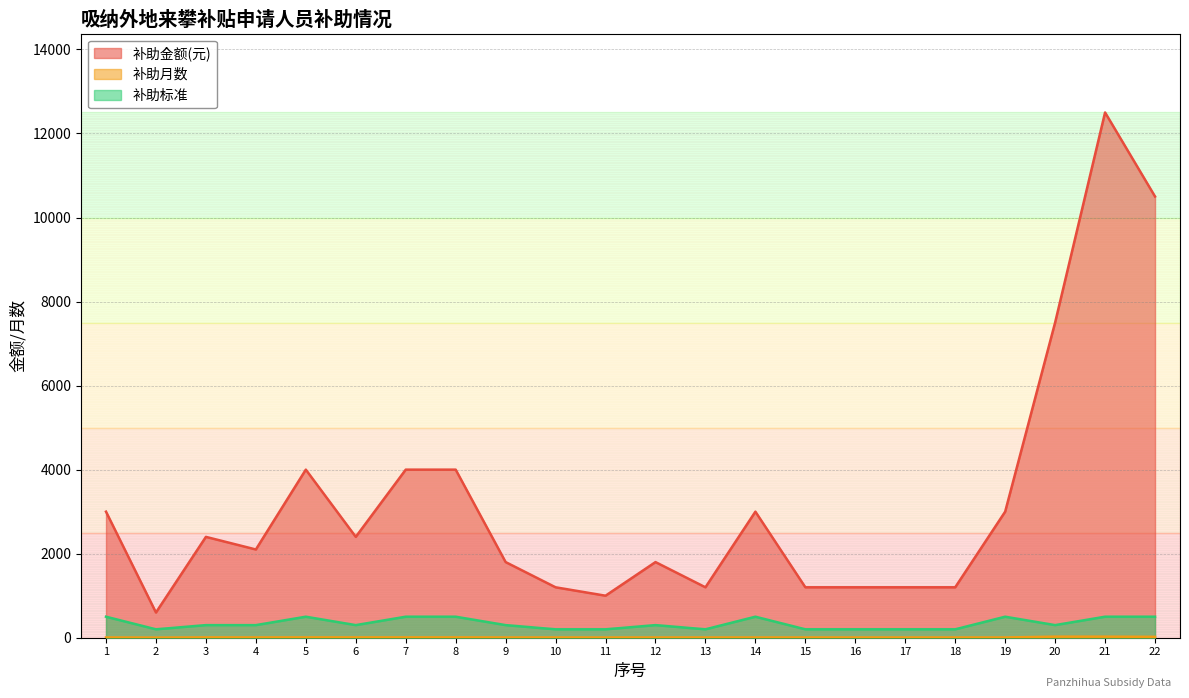

True or false: 补助金额(元) has a value of 6384 at 21.

False